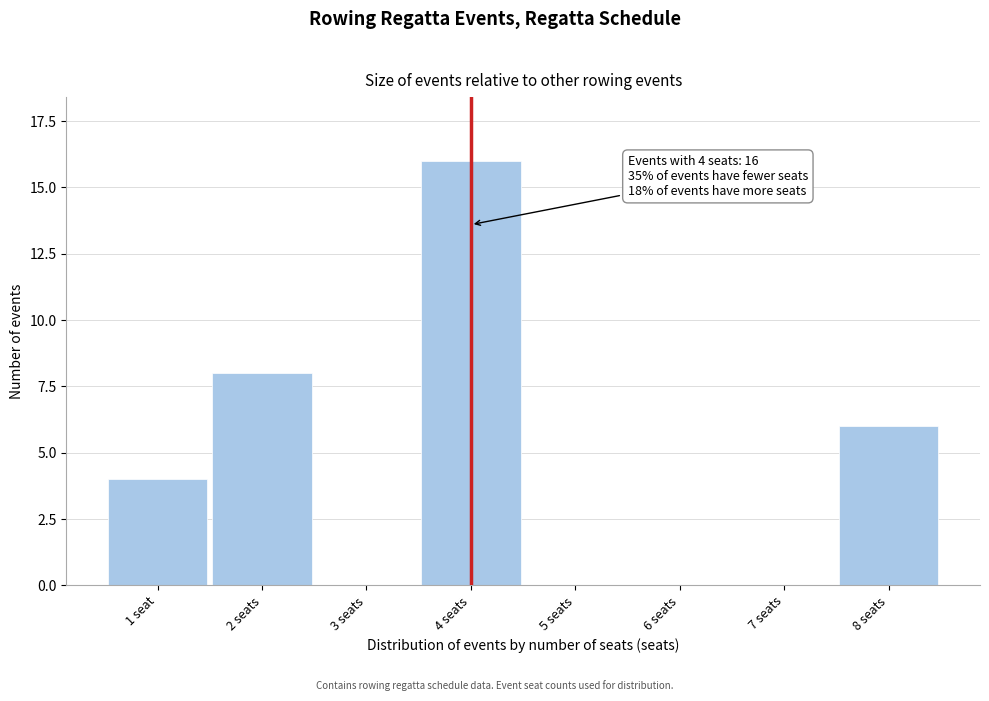

Reading right to left, extract all data points from this chart.

8 seats=6	7 seats=0	6 seats=0	5 seats=0	4 seats=16	3 seats=0	2 seats=8	1 seat=4